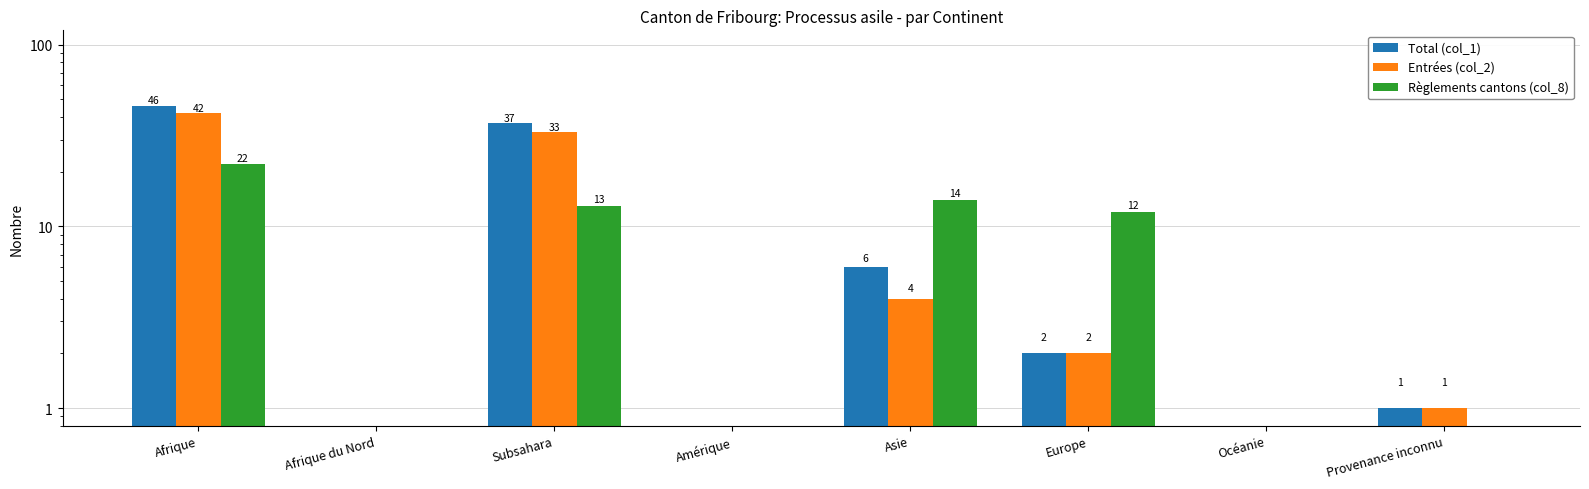

What is the spread (max minus min) of values at Provenance inconnu?

1